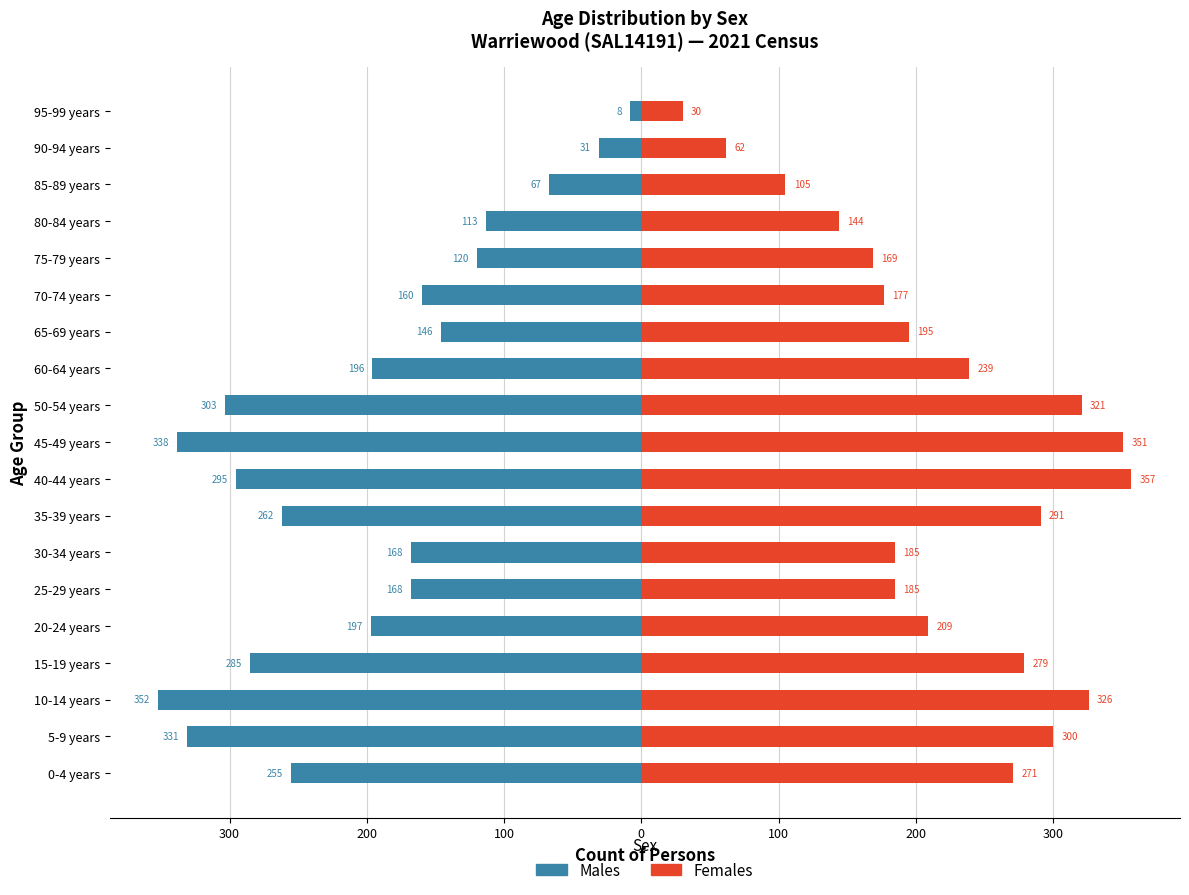

Is it true that Females equals 143 at 20-24 years?

False